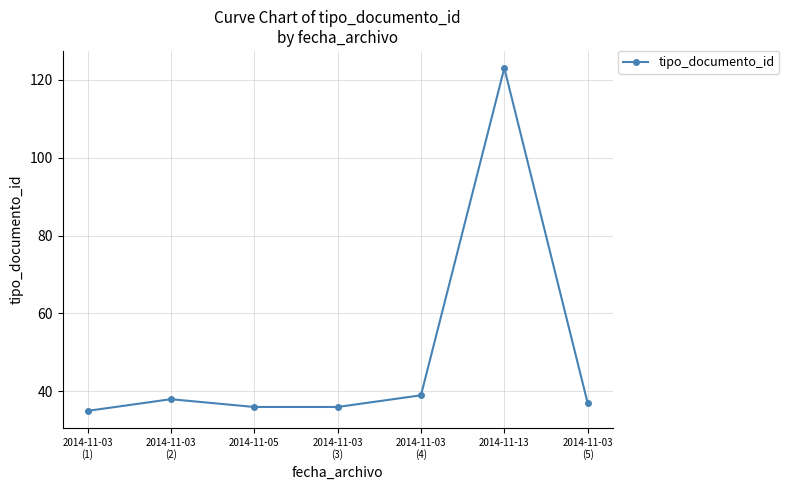

The value at 2014-11-03
(1) is 15. True or false?

False